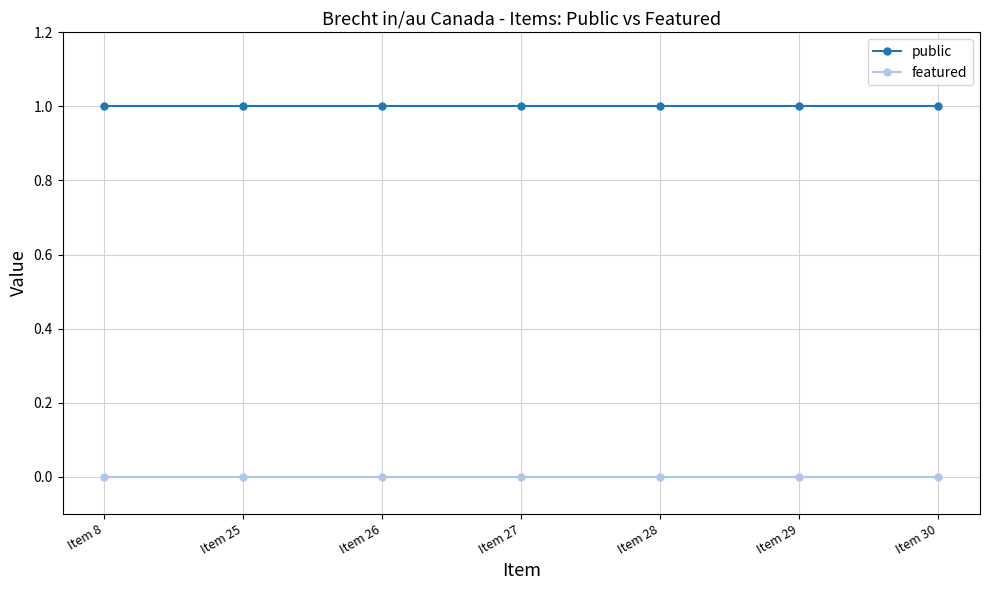

True or false: featured and public cross at least once.

False